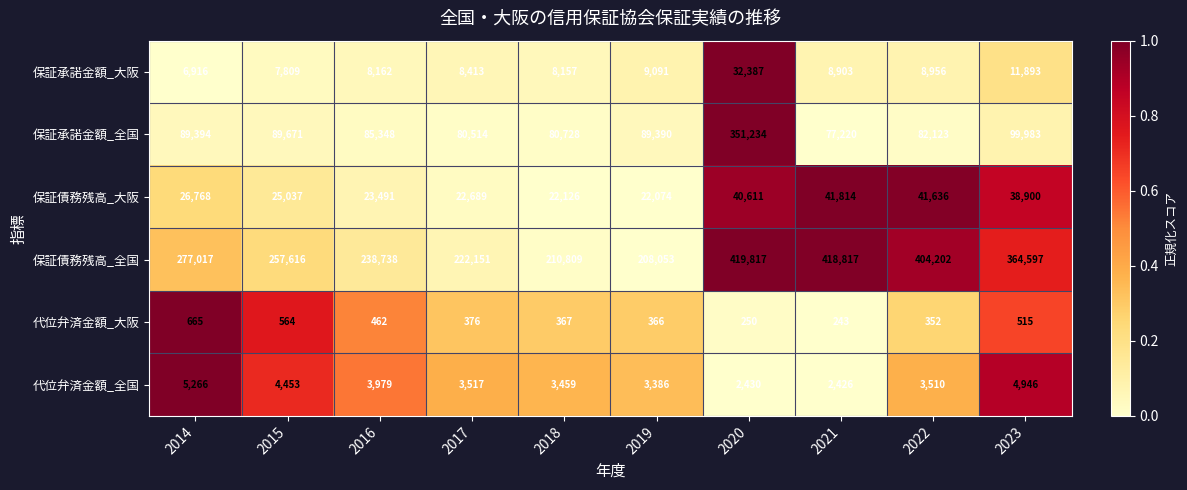

At which category is the sum across all series the highest?

2020